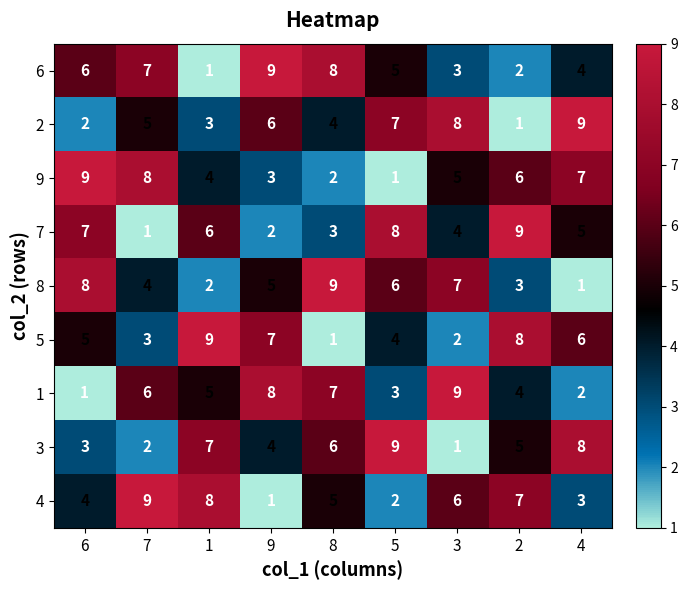

What is the difference between the highest and lowest values at 4?

8